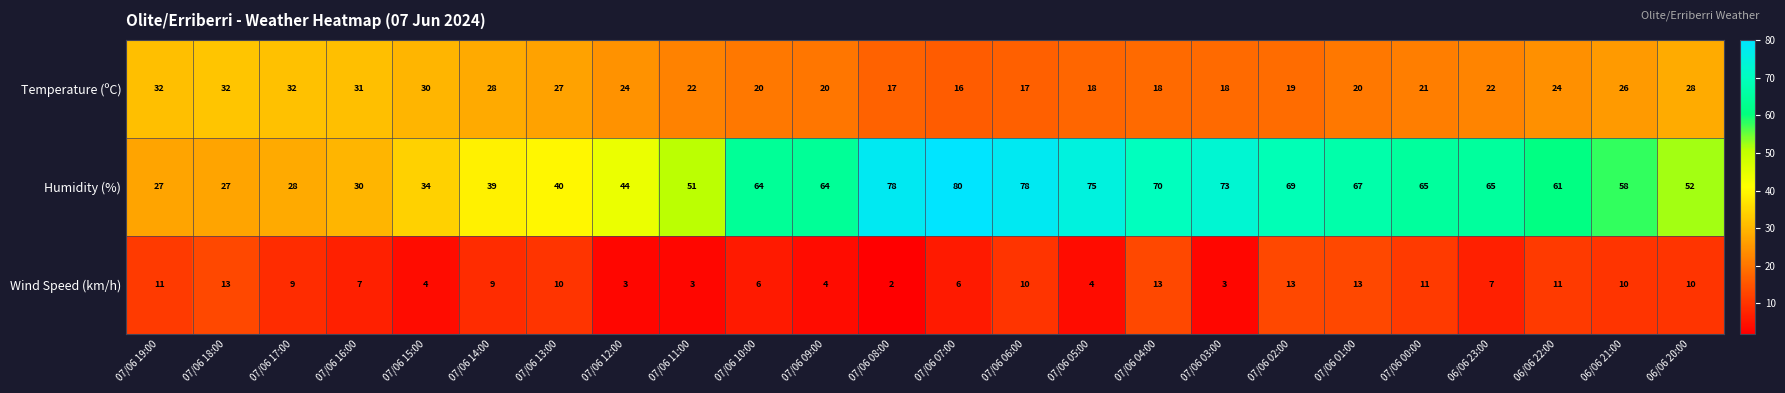

What is the approximate value of Temperature (ºC) at 07/06 03:00, to the nearest 10?

20